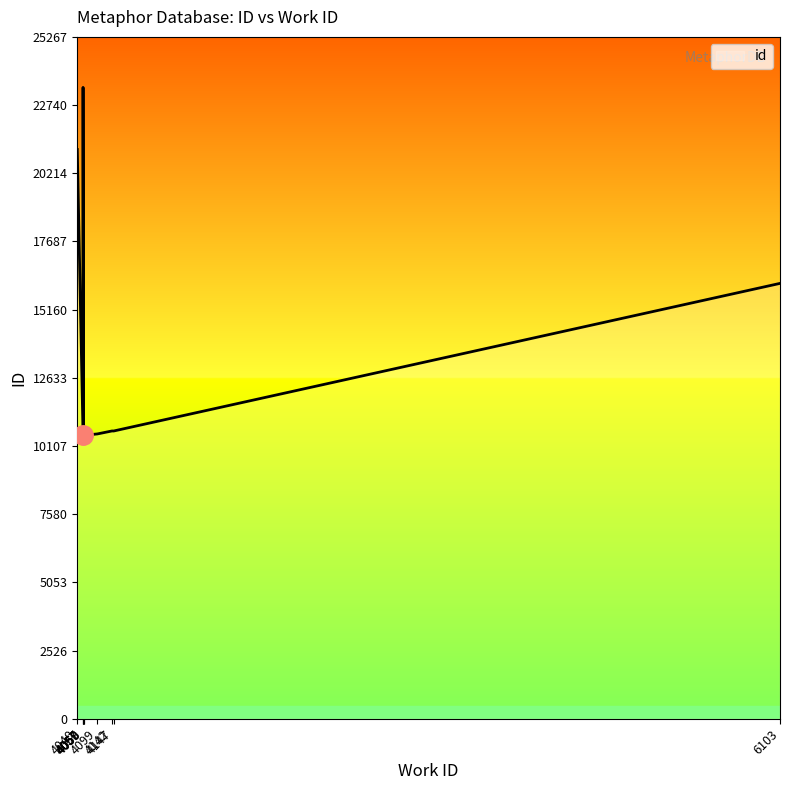

What is the difference between the maximum and second lowest values?

12896